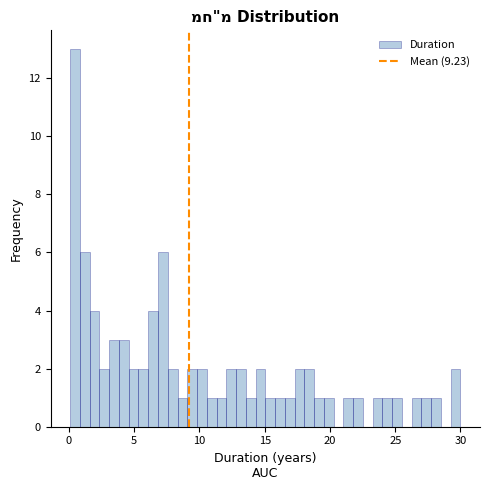

Read against the x-axis, roughly where is the centre of the tallest bar?

0.5